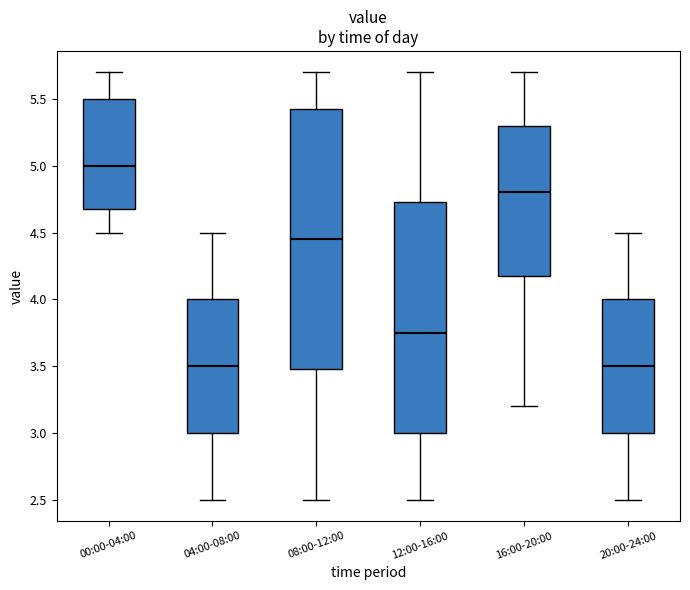

Where does the median line of the box for 12:00-16:00 sit on the y-axis? The values are not printed on the chart, so give them approximately, as read against the axis.

3.75